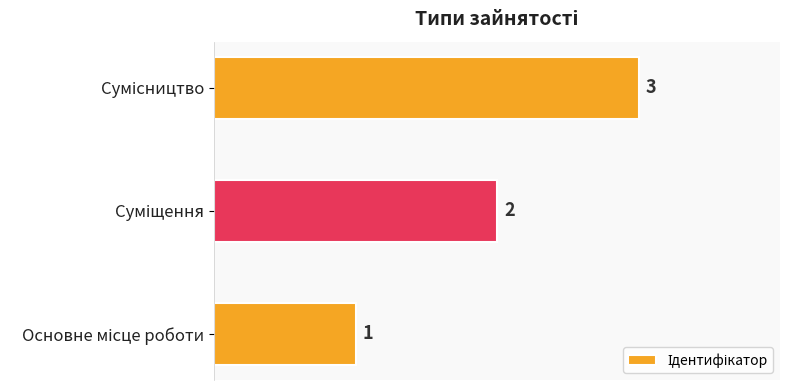

How many bars are there in total?

3